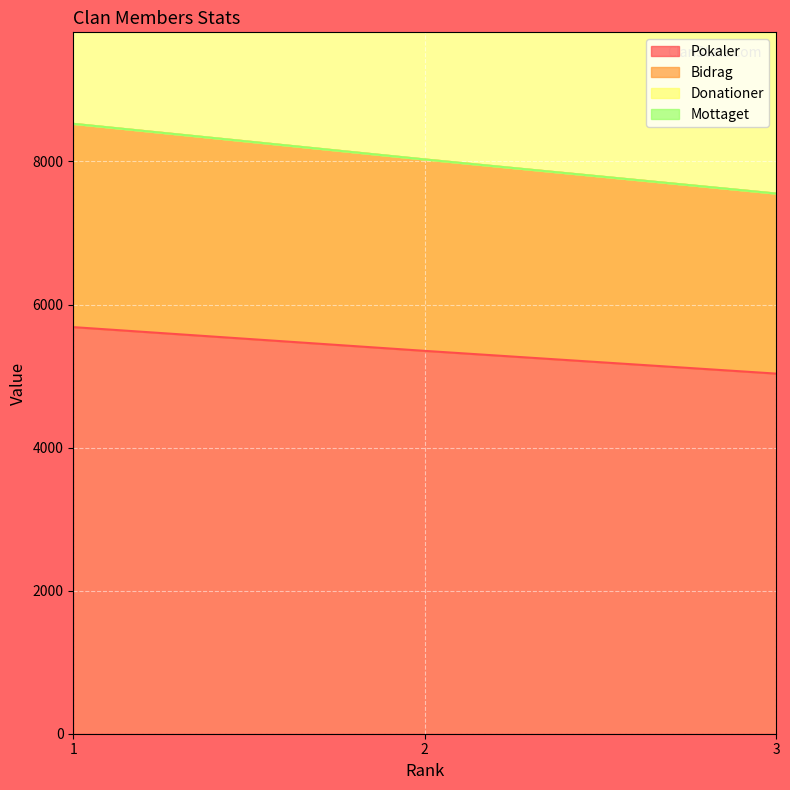

How many lines are shown in the chart?

4